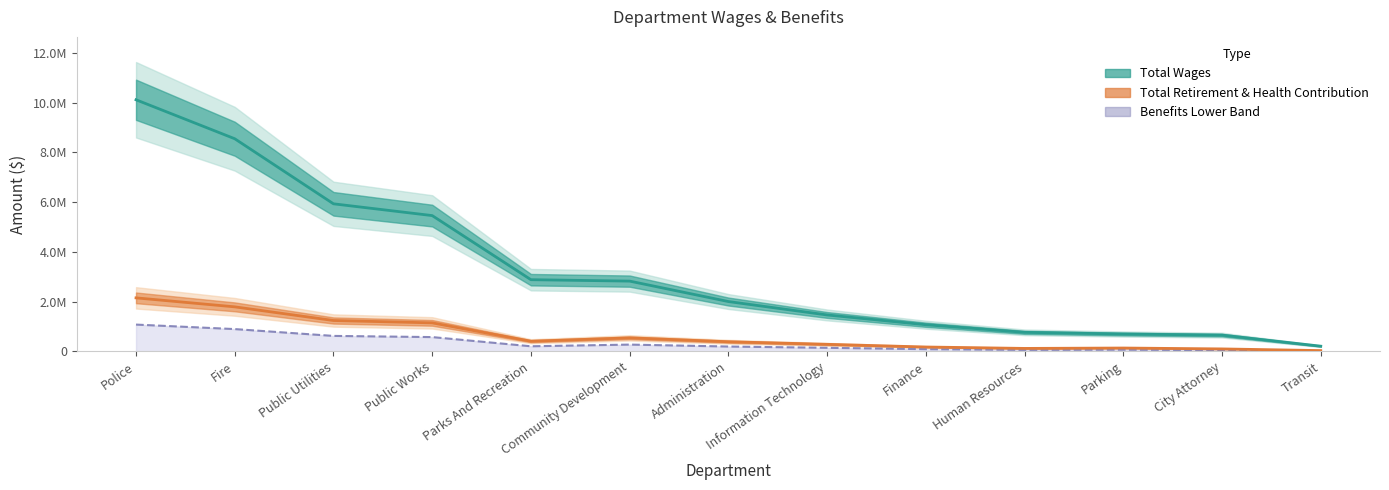

Reading left to right, list all the values displayed in this chart.

Total Wages: Police=10110457	Fire=8544208	Public Utilities=5928735	Public Works=5455674	Parks And Recreation=2878960	Community Development=2822017	Administration=2000785	Information Technology=1461720	Finance=1068663	Human Resources=763104	Parking=695364	City Attorney=651177	Transit=206729
Total Retirement & Health Contribution: Police=2148720	Fire=1787426	Public Utilities=1238515	Public Works=1143823	Parks And Recreation=405724	Community Development=540676	Administration=384980	Information Technology=281373	Finance=173477	Human Resources=116909	Parking=132478	City Attorney=96938	Transit=29564